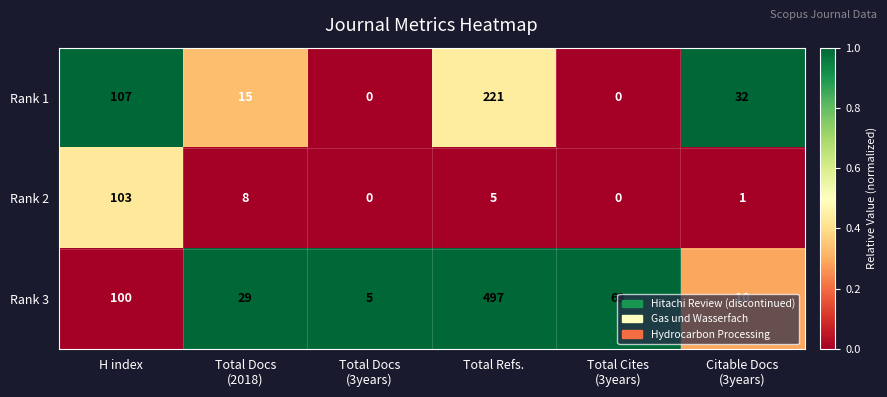

What is the spread (max minus min) of values at H index?

7